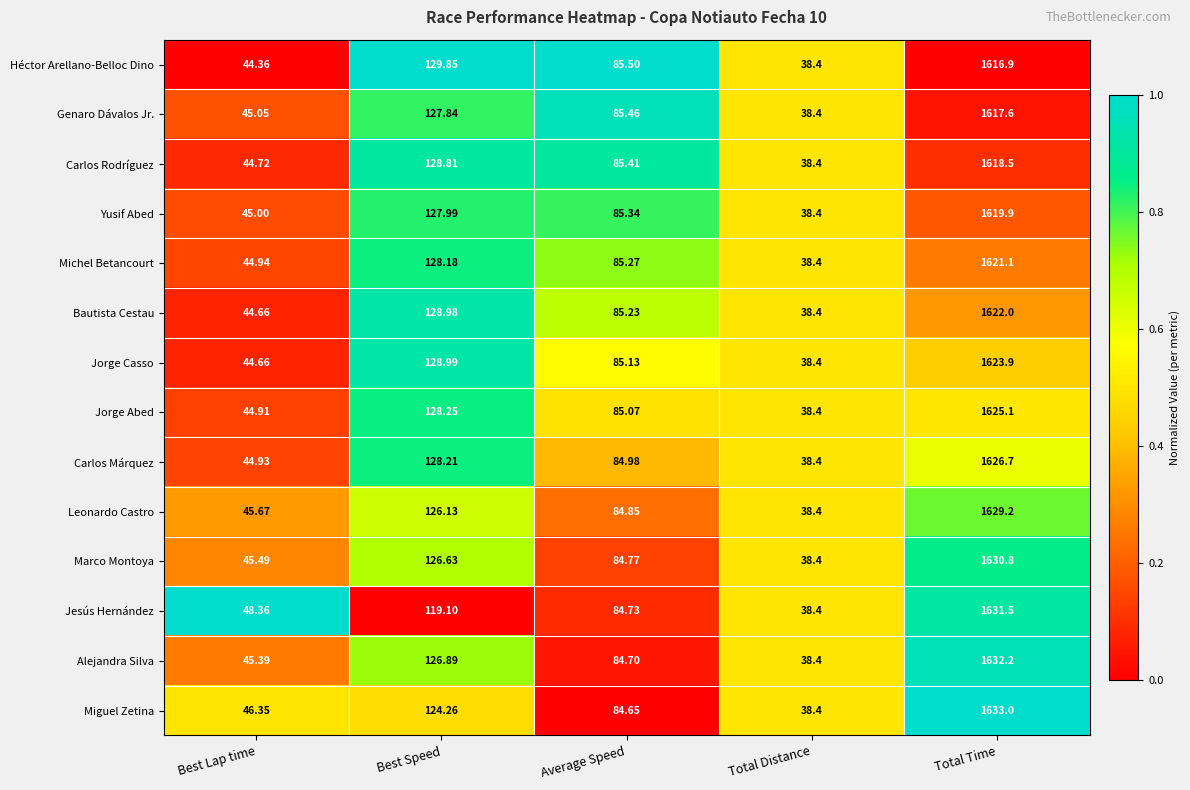

At which label does Leonardo Castro reach its peak?

Total Time